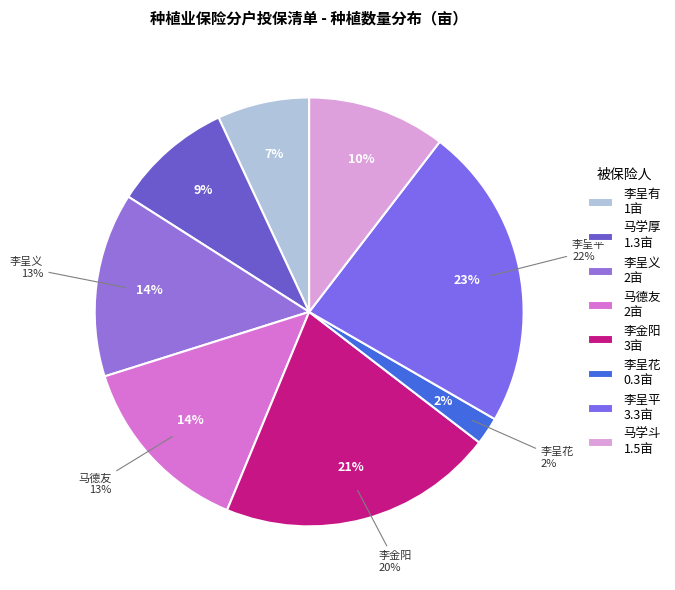

To the nearest percent, what is the difference between the largest and smallest slice percentages?

21%